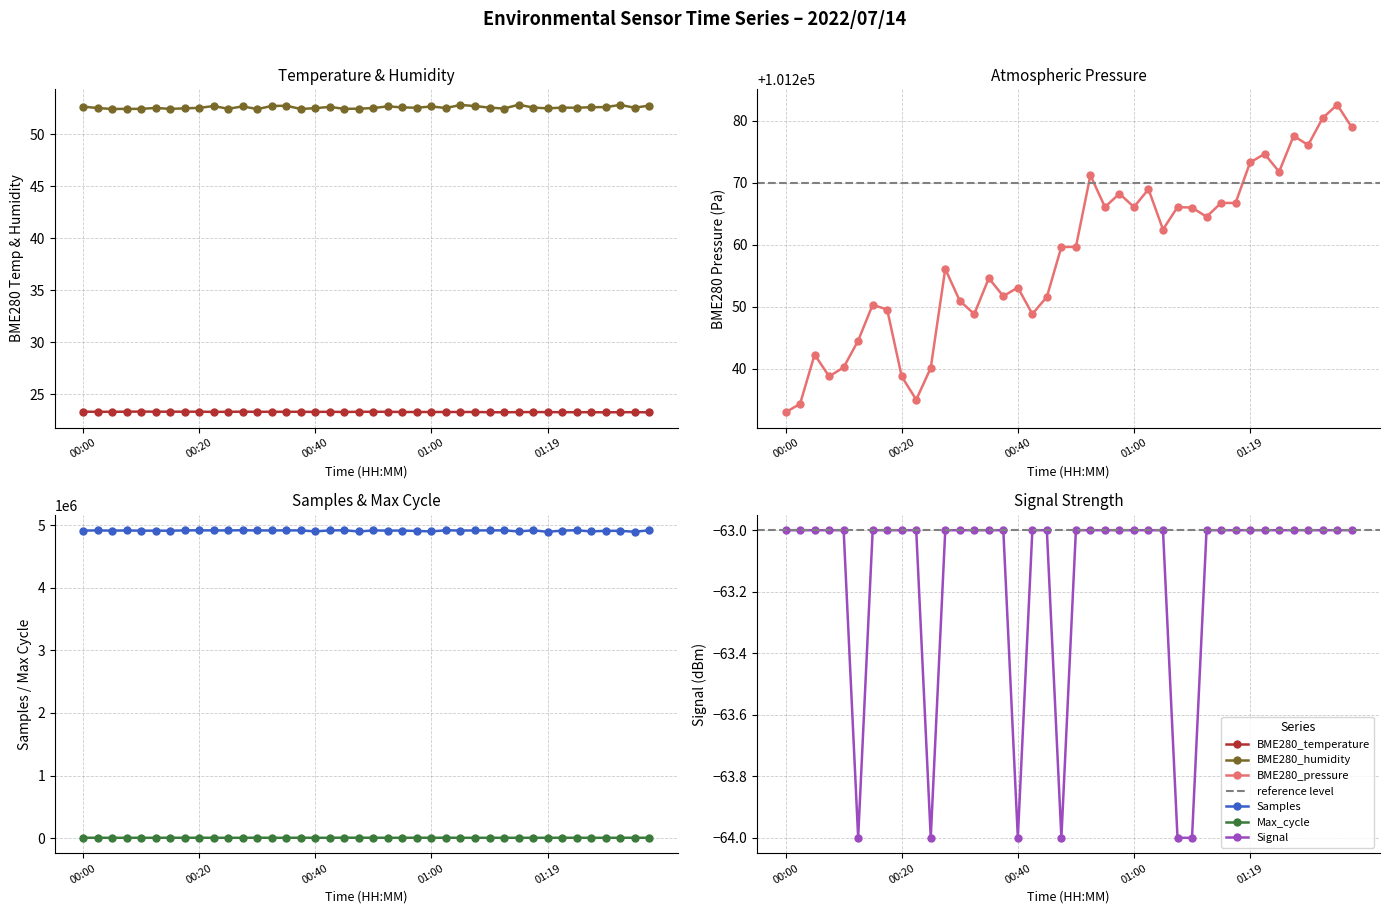

How many categories are shown in the chart?

40